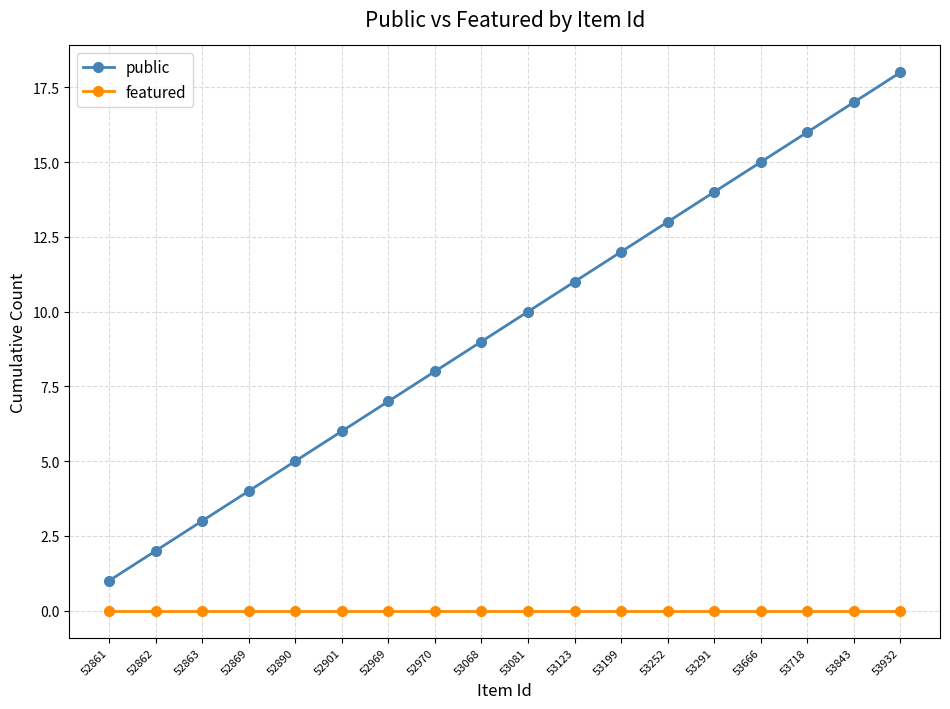

The value of public at 52862 is 2. True or false?

True